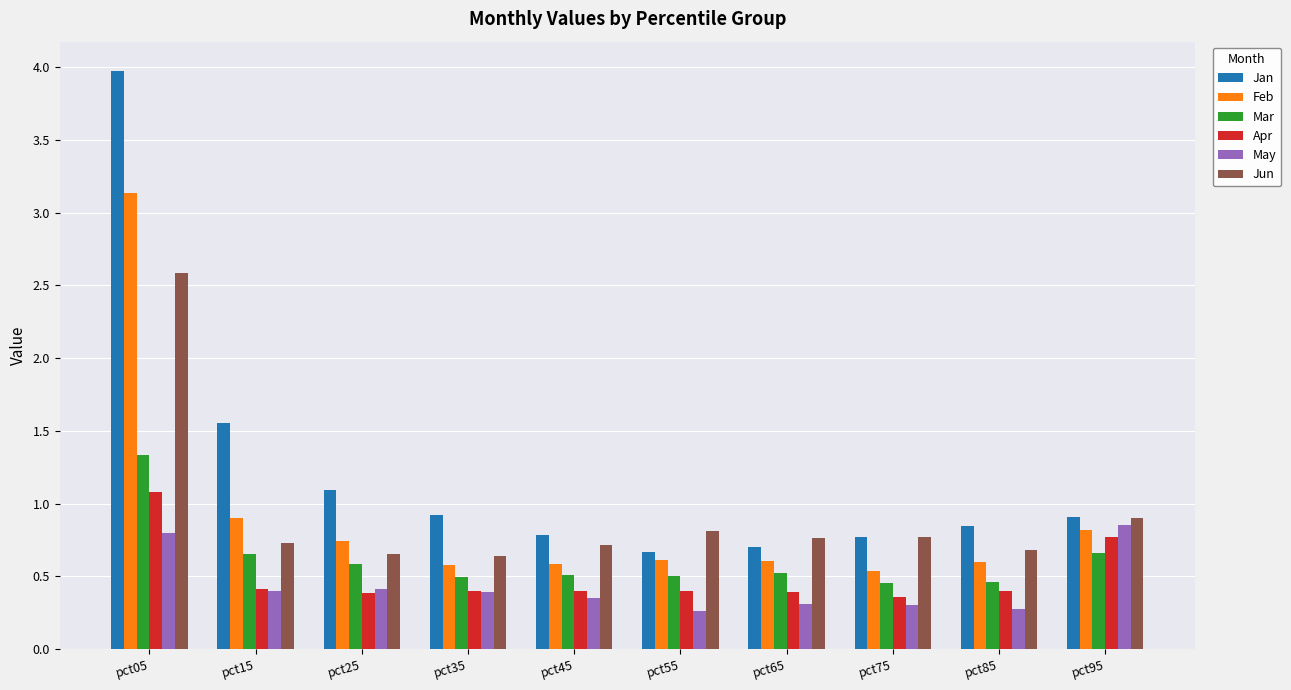

Which series has the largest range (max minus min)?

Jan